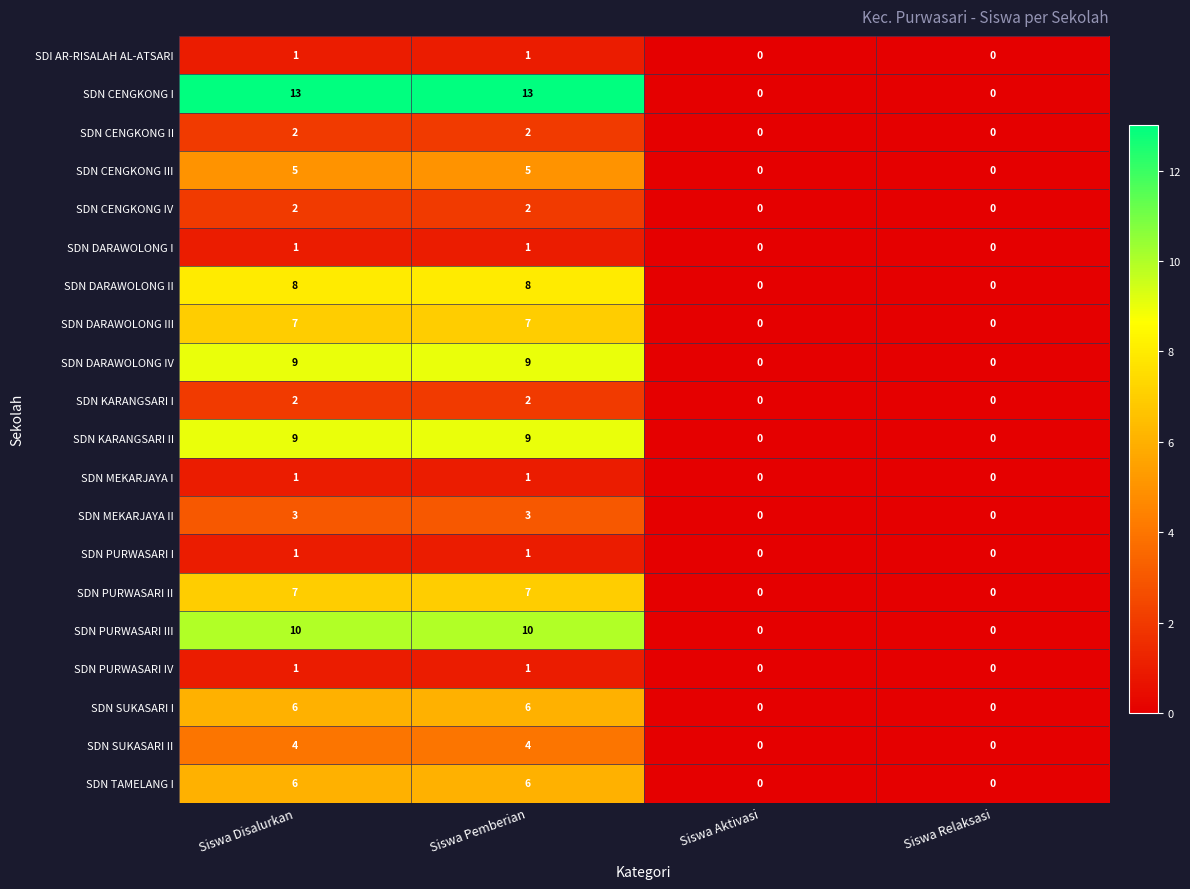

At how many categories does at least one series exceed 6?

2